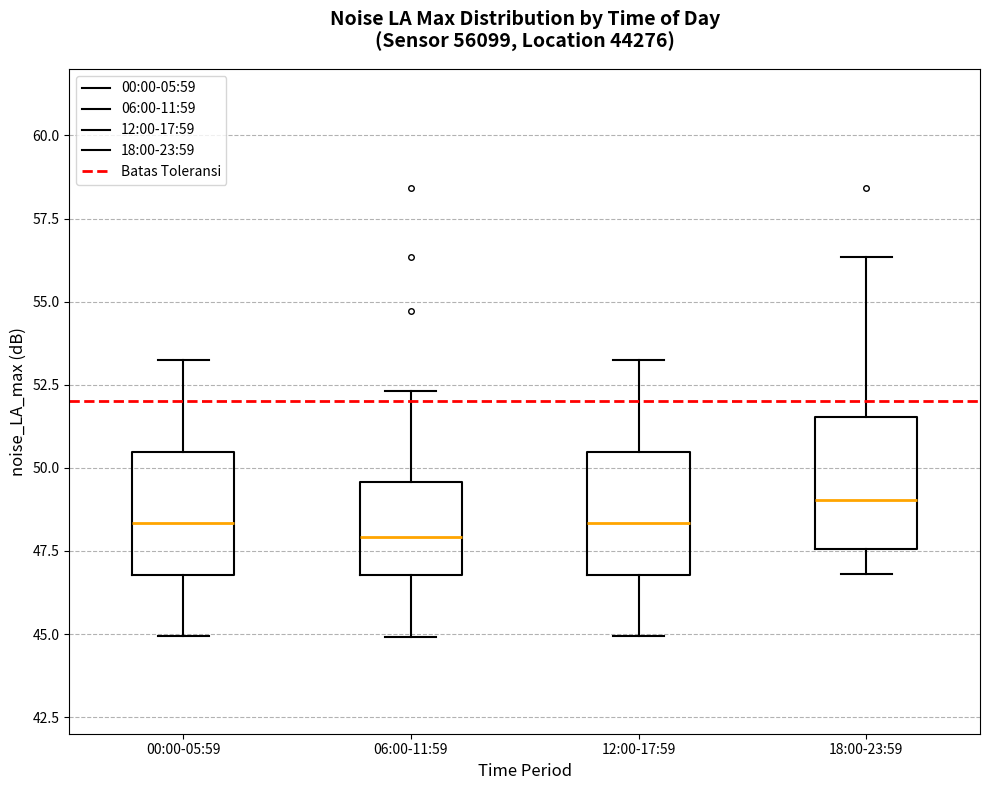

Where does the upper whisker of the box for 12:00-17:59 end on the y-axis? The values are not printed on the chart, so give them approximately, as read against the axis.

53.0